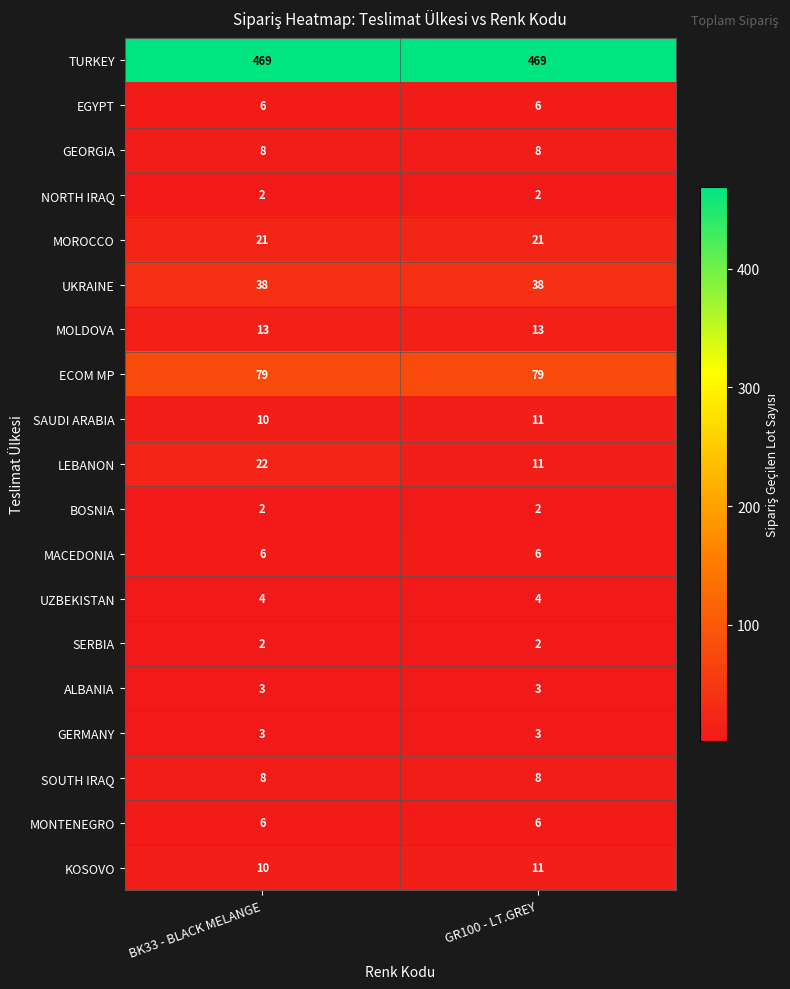

The value of MACEDONIA at BK33 - BLACK MELANGE is 2. True or false?

False